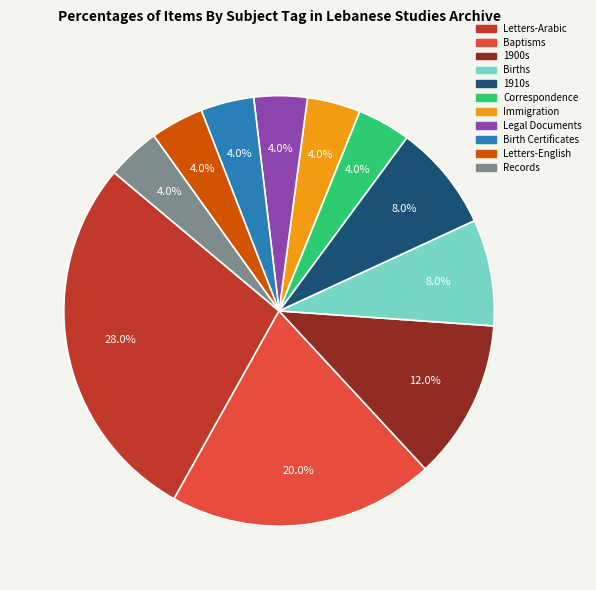

What is the largest slice in the pie chart?

Letters-Arabic